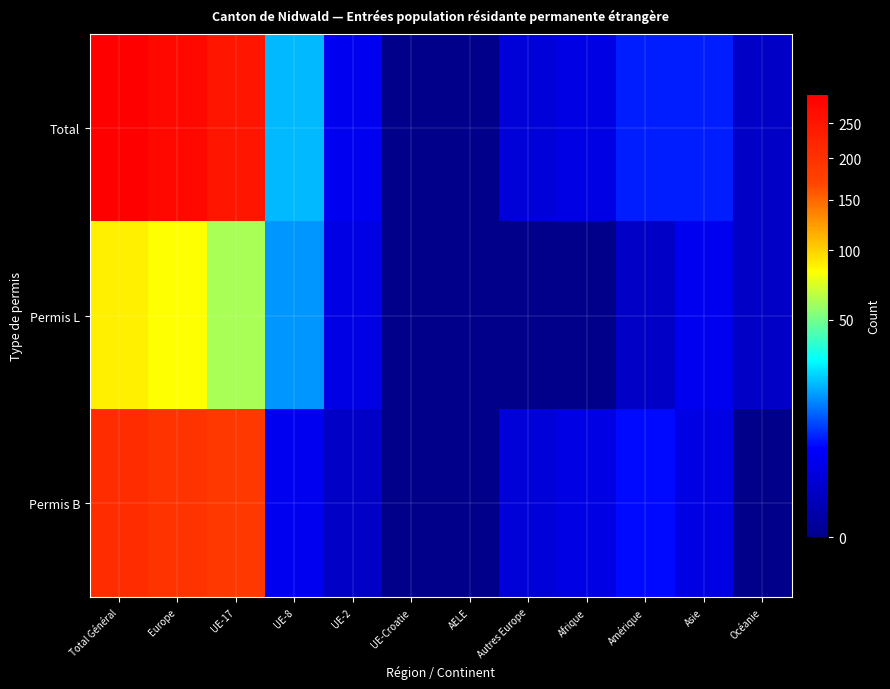

Which series changed the most between UE-2 and Autres Europe?

Permis L